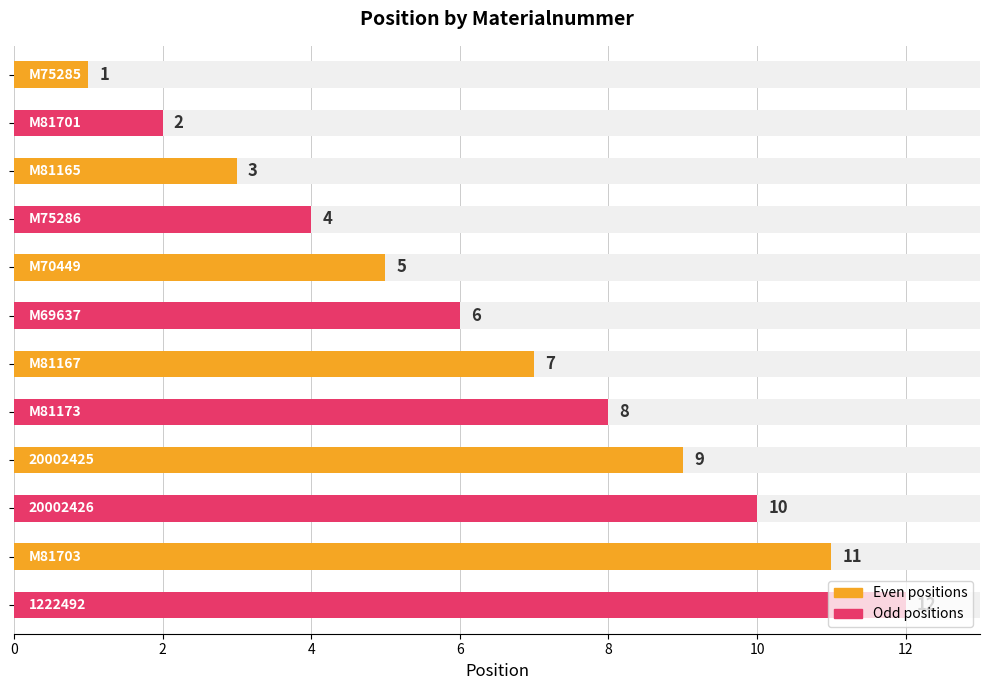

Is it true that Odd positions equals 14 at 6?

False